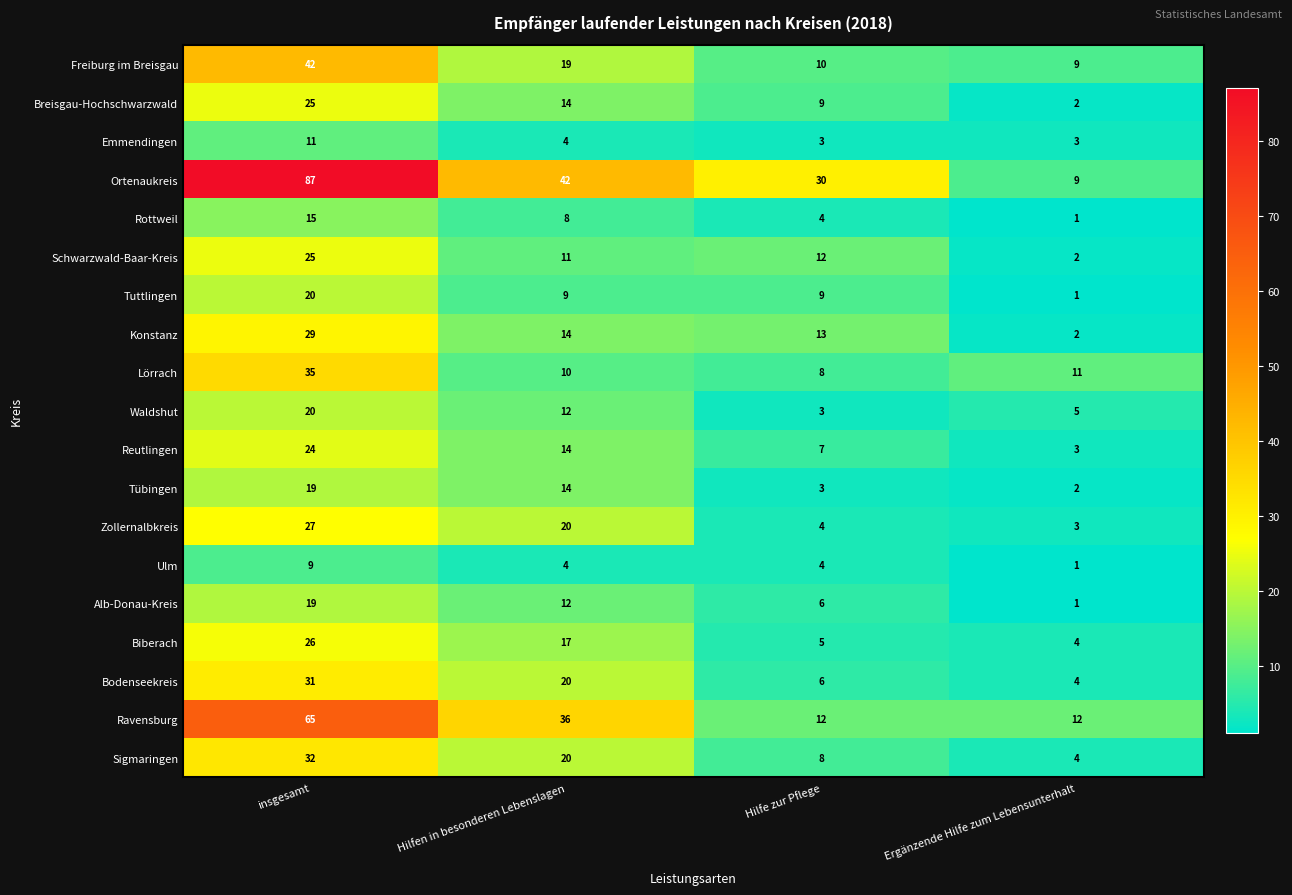

What is the sum of all Alb-Donau-Kreis values?

38